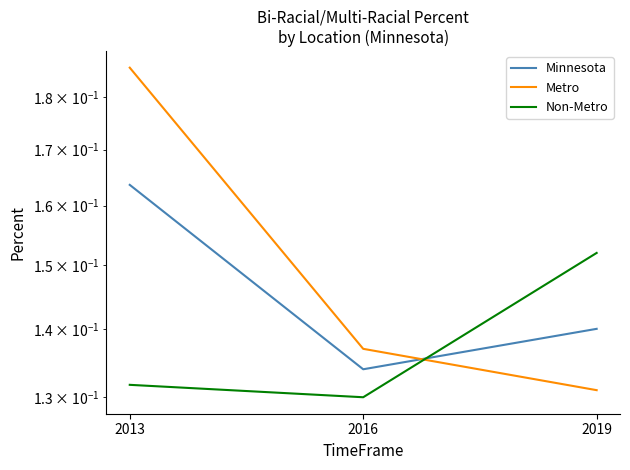

At which label does Metro reach its minimum?

2019